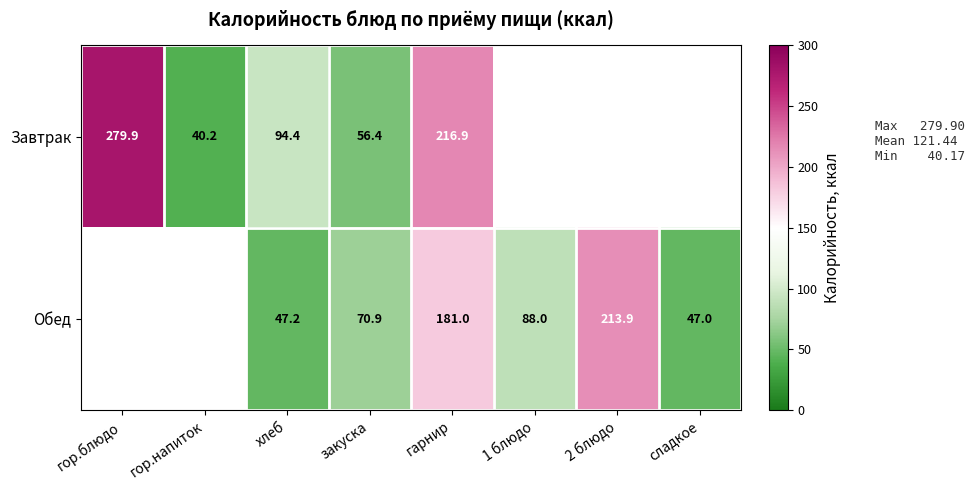

What is the sum of the Обед values at закуска and хлеб?

118.1